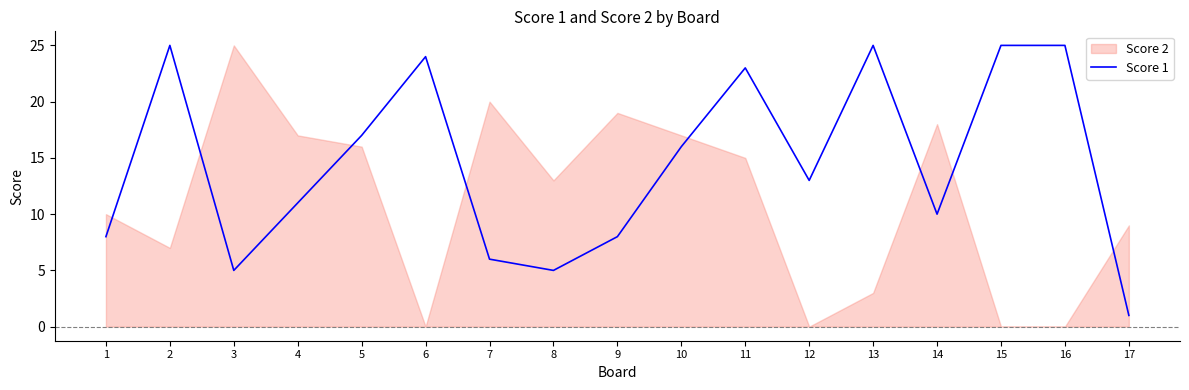

How many lines are shown in the chart?

1